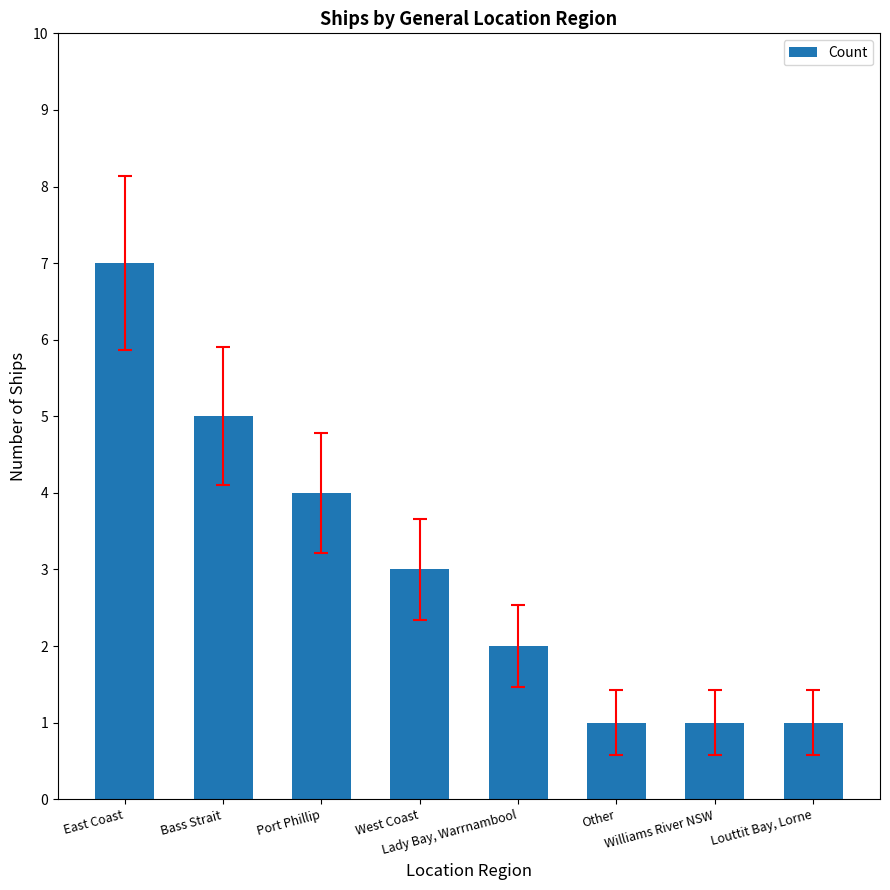

Does the chart contain any negative values?

No